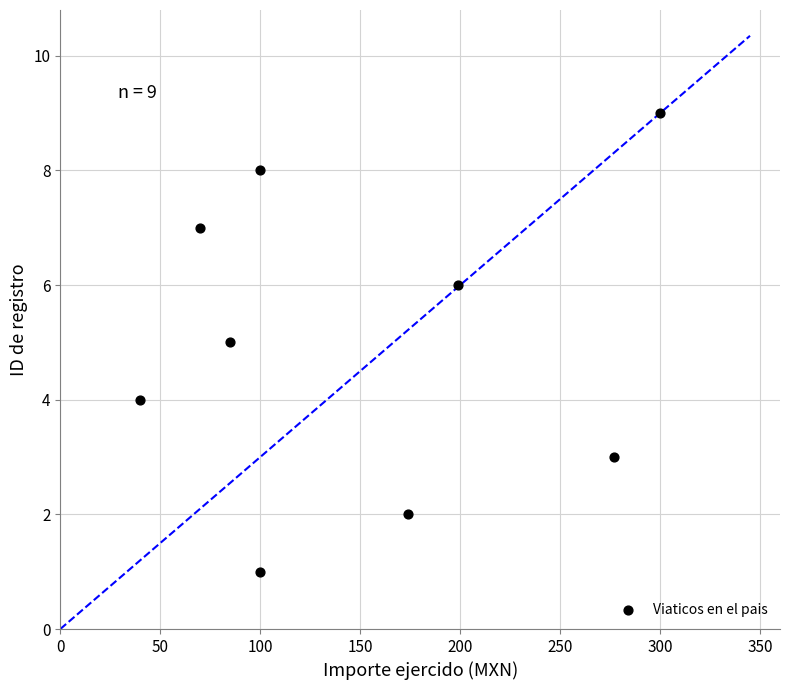

What is the average X value?

149